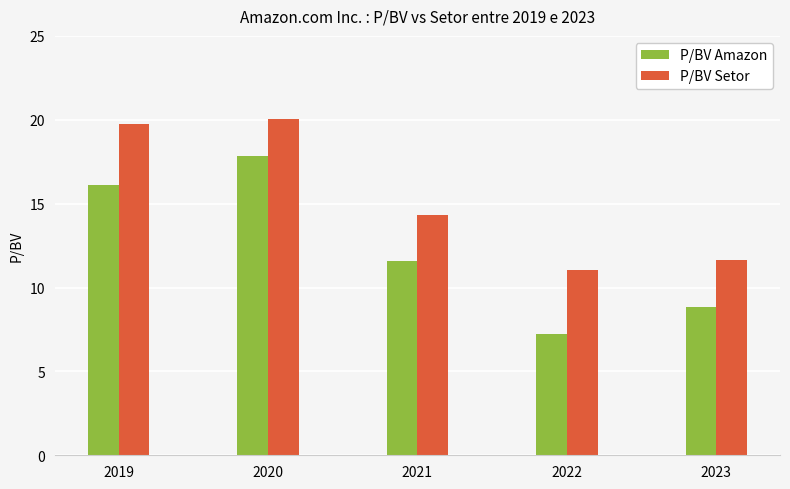

What are all the series names shown in the legend?

P/BV Amazon, P/BV Setor